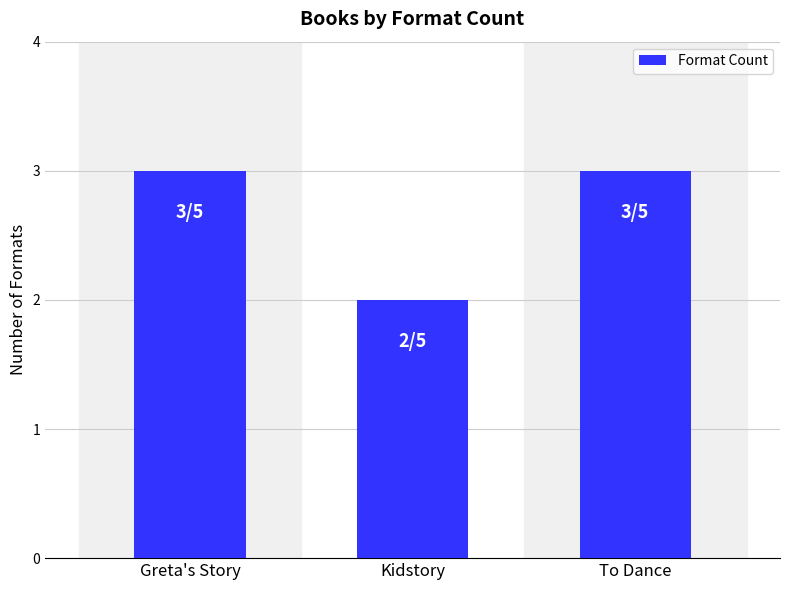

How many bars are there in total?

3